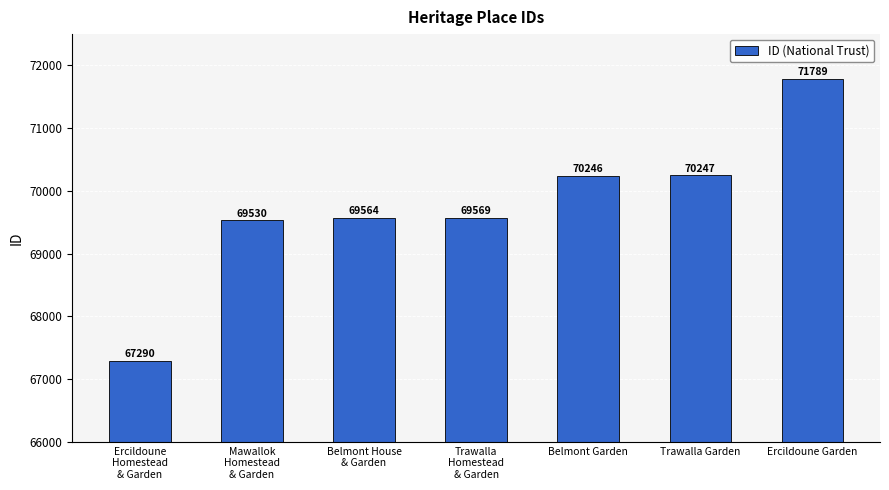

At which category does the chart reach its peak across all series?

Ercildoune Garden